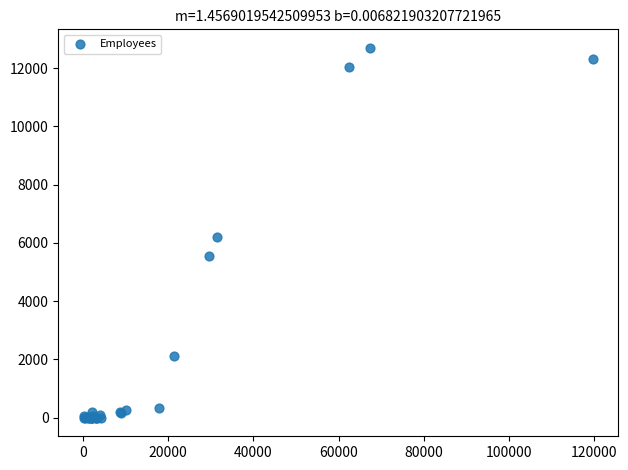

What Y value in the scatter plot is closest to 6347?

6198